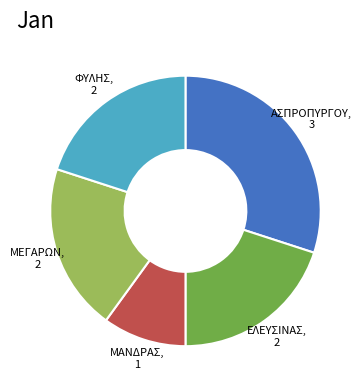

How many slices are in this pie chart?

5